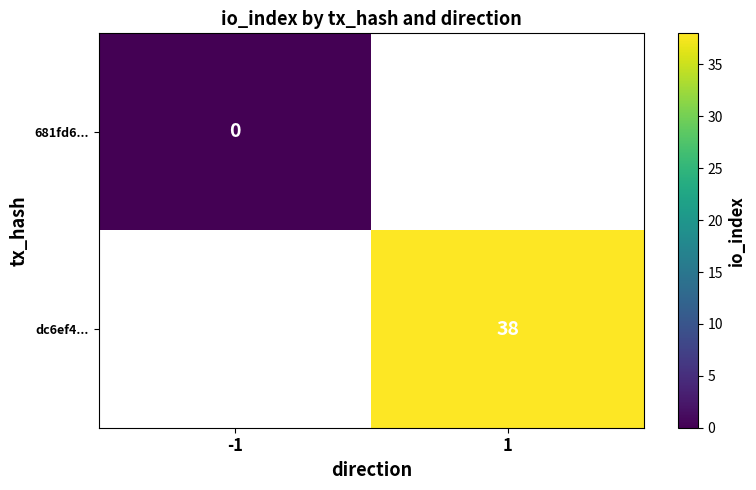

The dc6ef4... series shows 8 at 1. True or false?

False